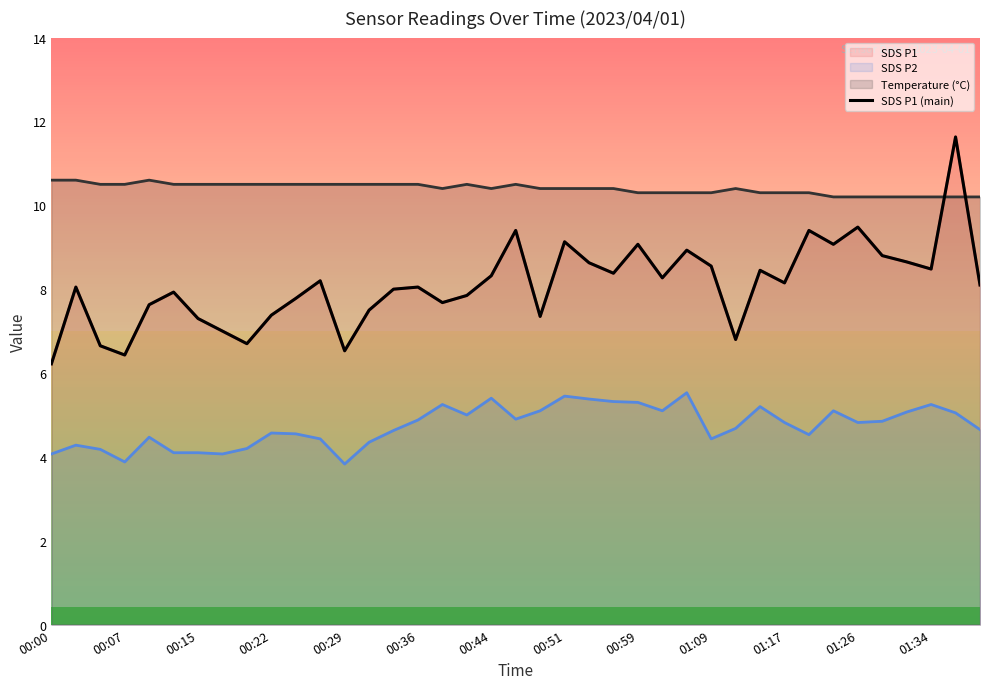

What is the value of the 16th point from the left?

8.1